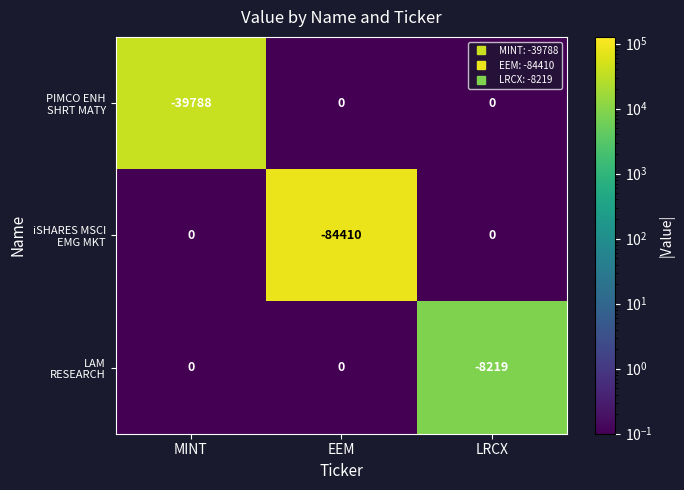

What is the spread (max minus min) of values at MINT?

39788